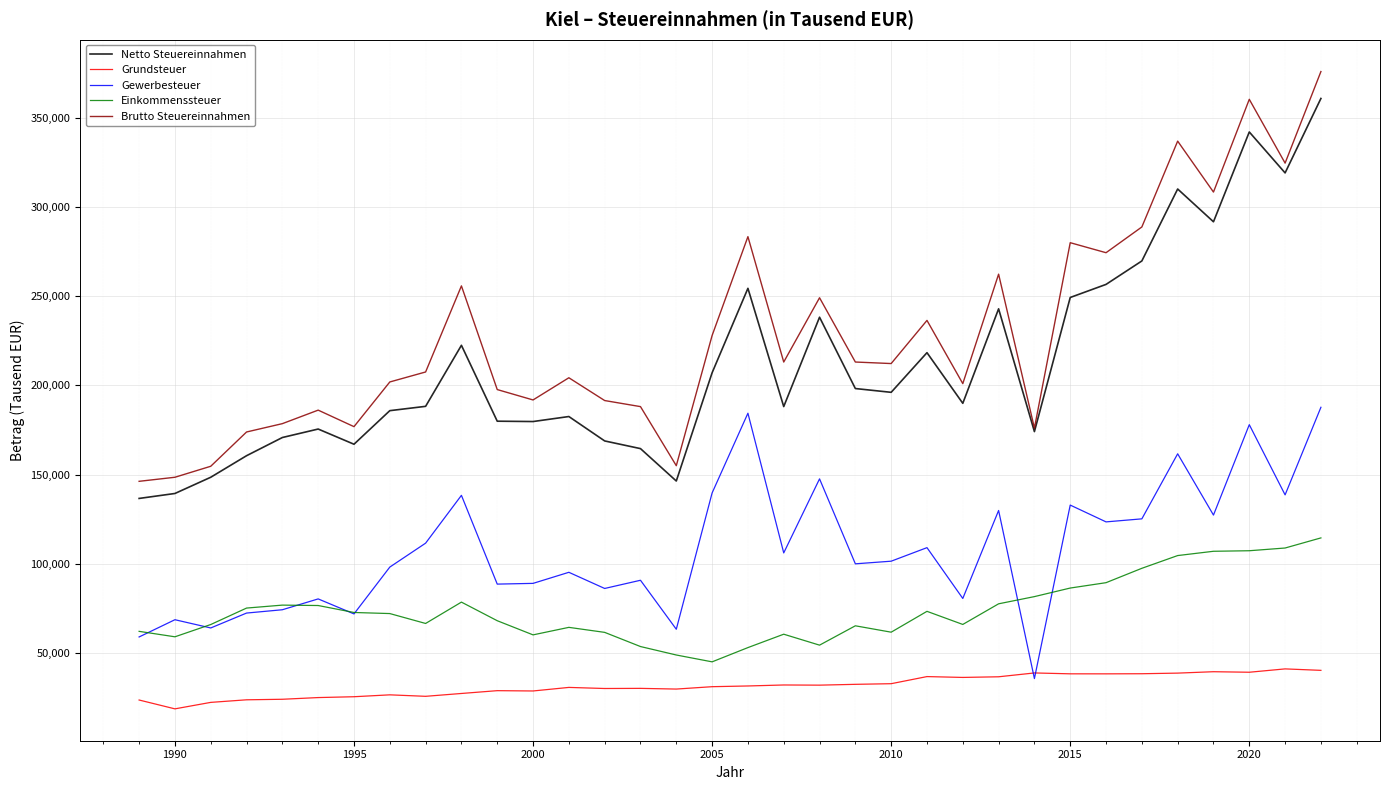

Which series has the widest spread of values?

Brutto Steuereinnahmen